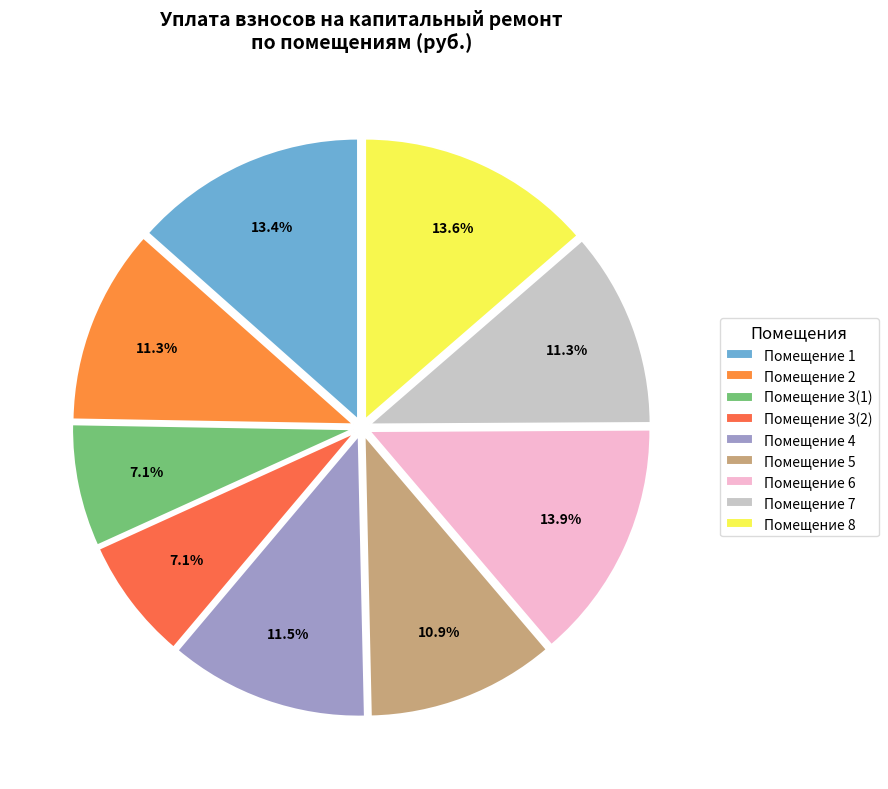

Which category has the biggest portion of the pie?

6